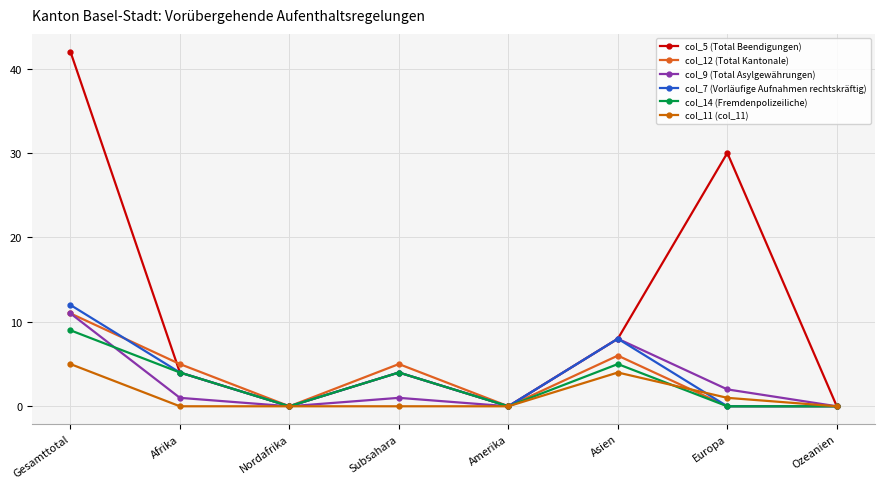

What is the difference between the col_14 (Fremdenpolizeiliche) values at Gesamttotal and Amerika?

9